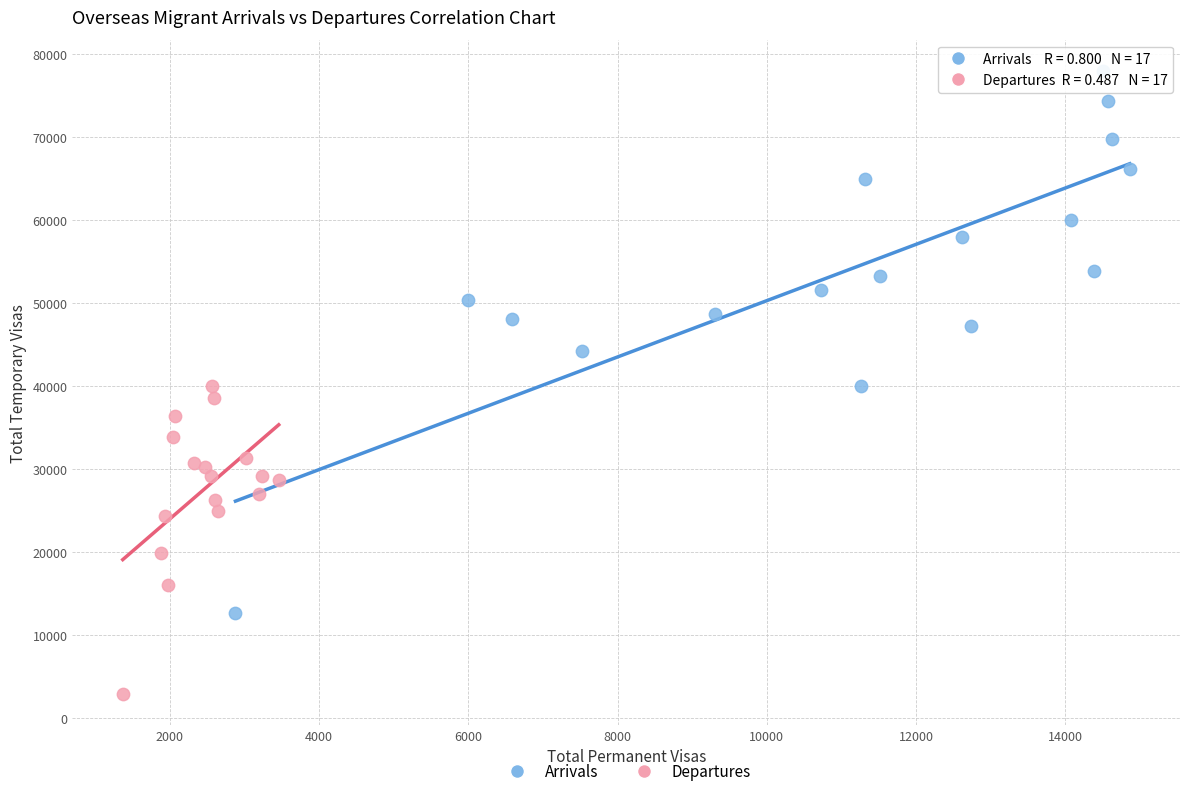

Which series has the widest spread of Y values?

Arrivals